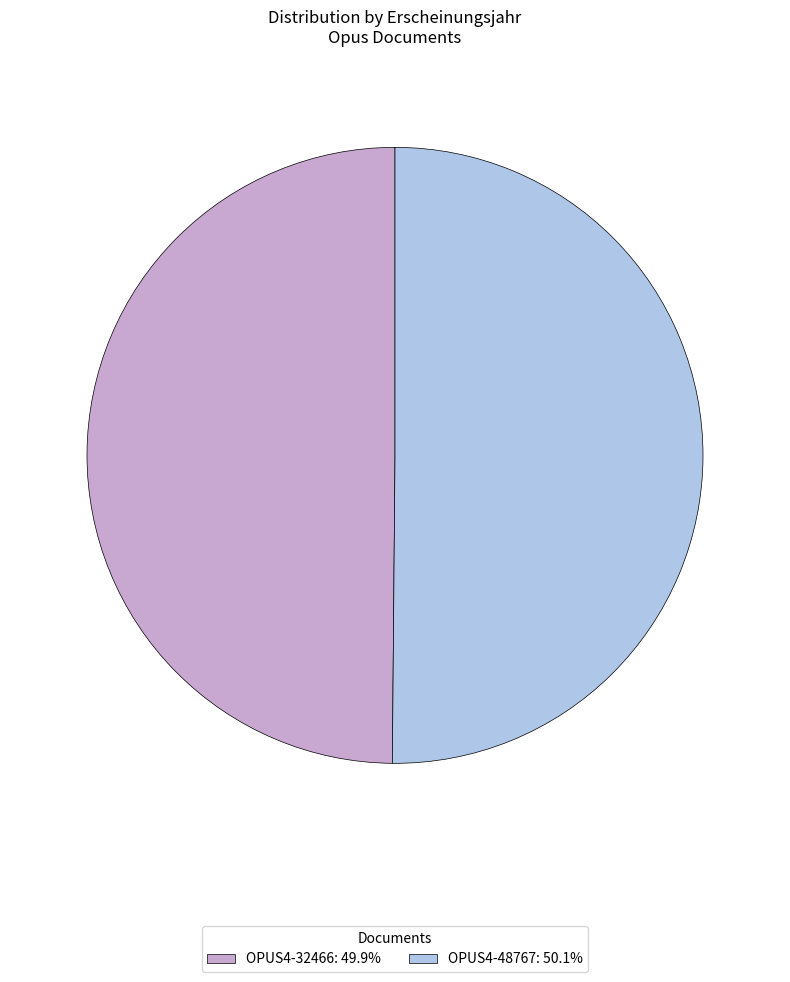

What is the ratio of the value at OPUS4-48767: 50.1% to the value at OPUS4-32466: 49.9%?

1.0